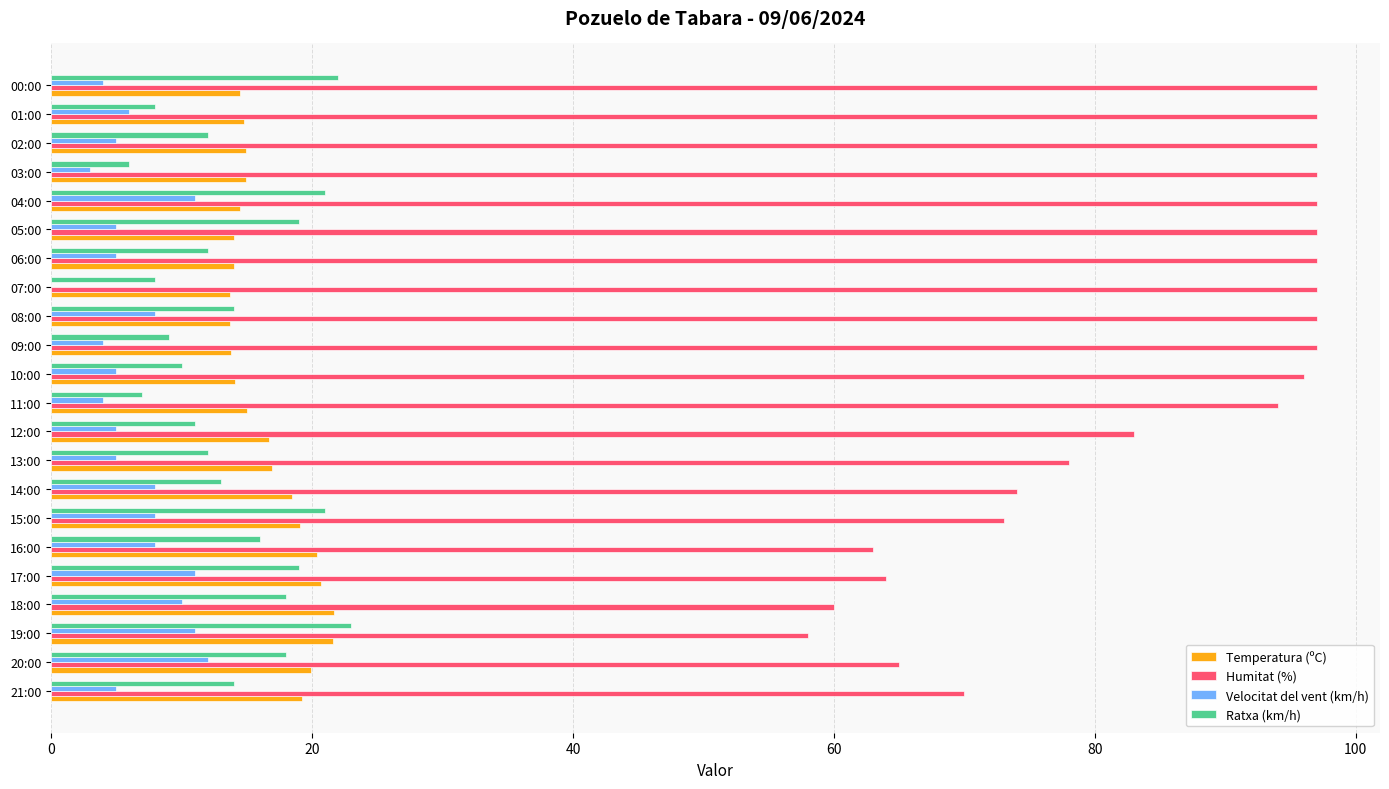

What is the maximum value for Ratxa (km/h)?

23.0